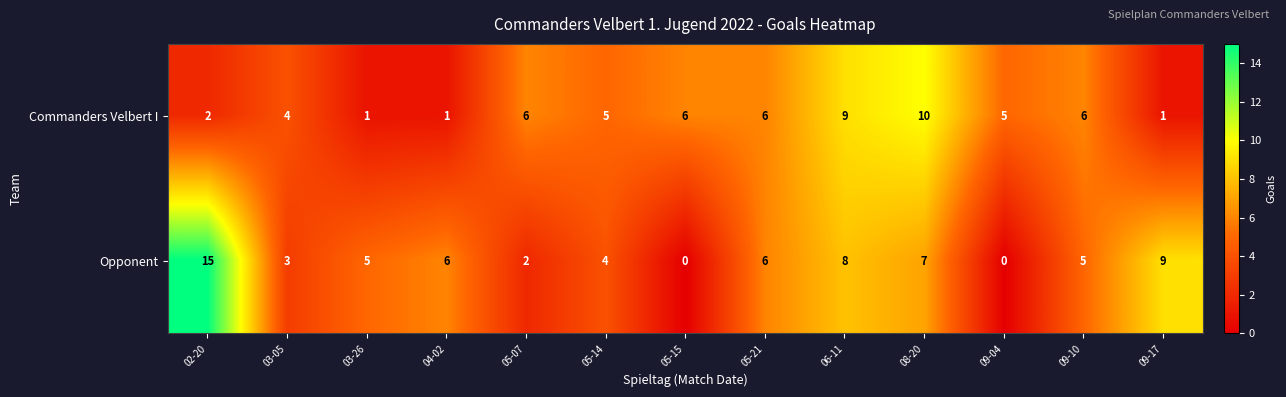

Rank the series by their average value, from highest to lowest.

Opponent, Commanders Velbert I